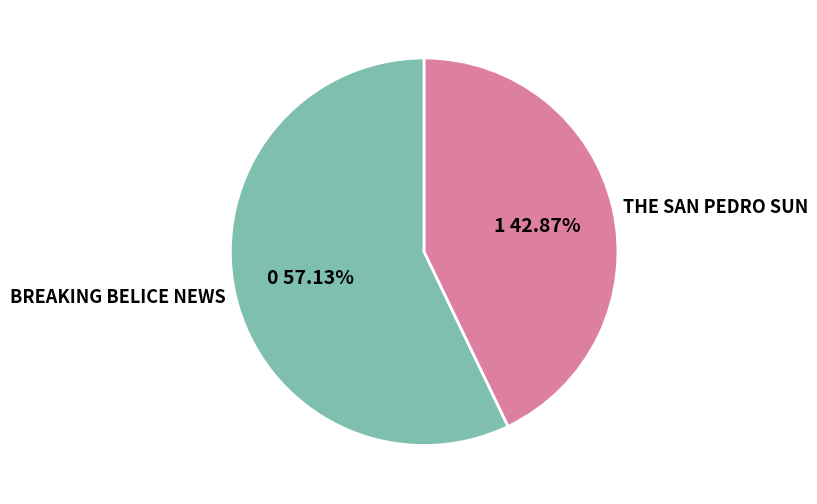

Count the number of slices in the pie.

2